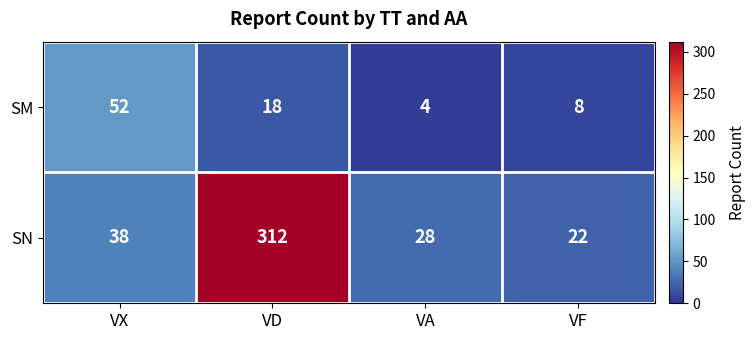

Which category has the lowest value across all series?

VA